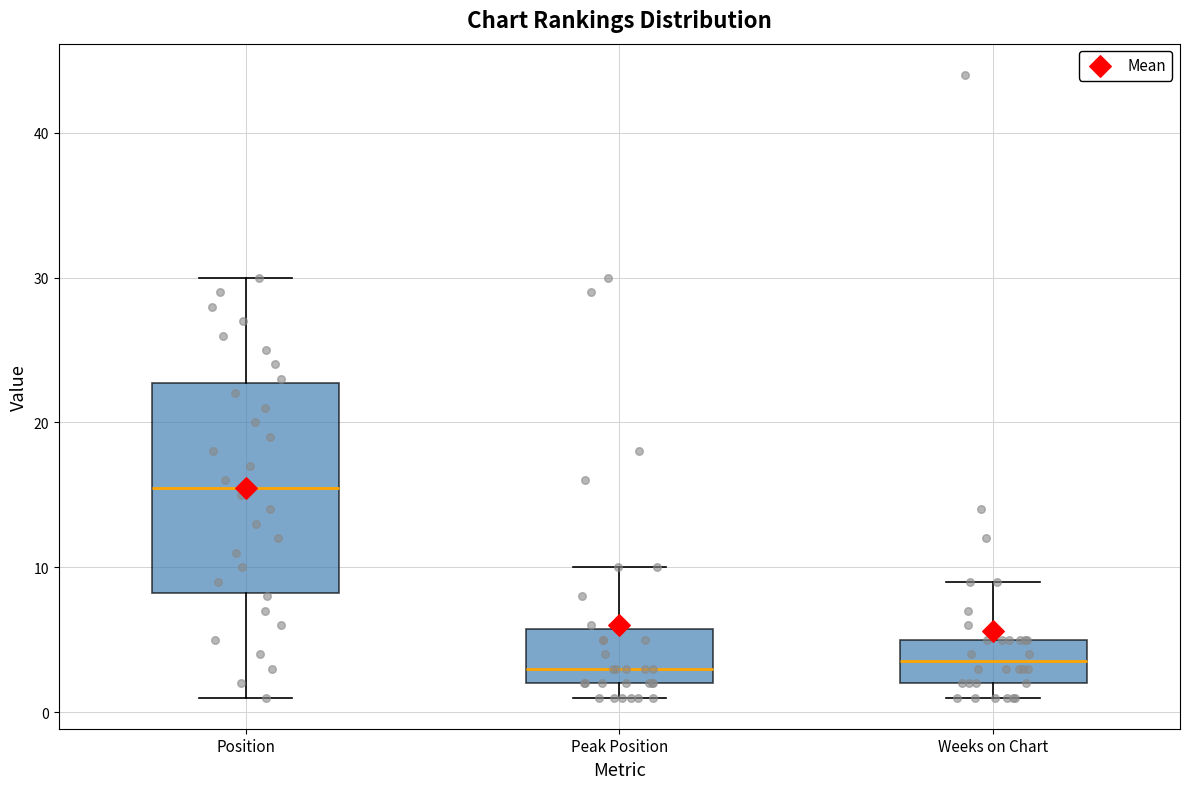

Which box is the tallest, from its lower edge to its upper edge?

Position